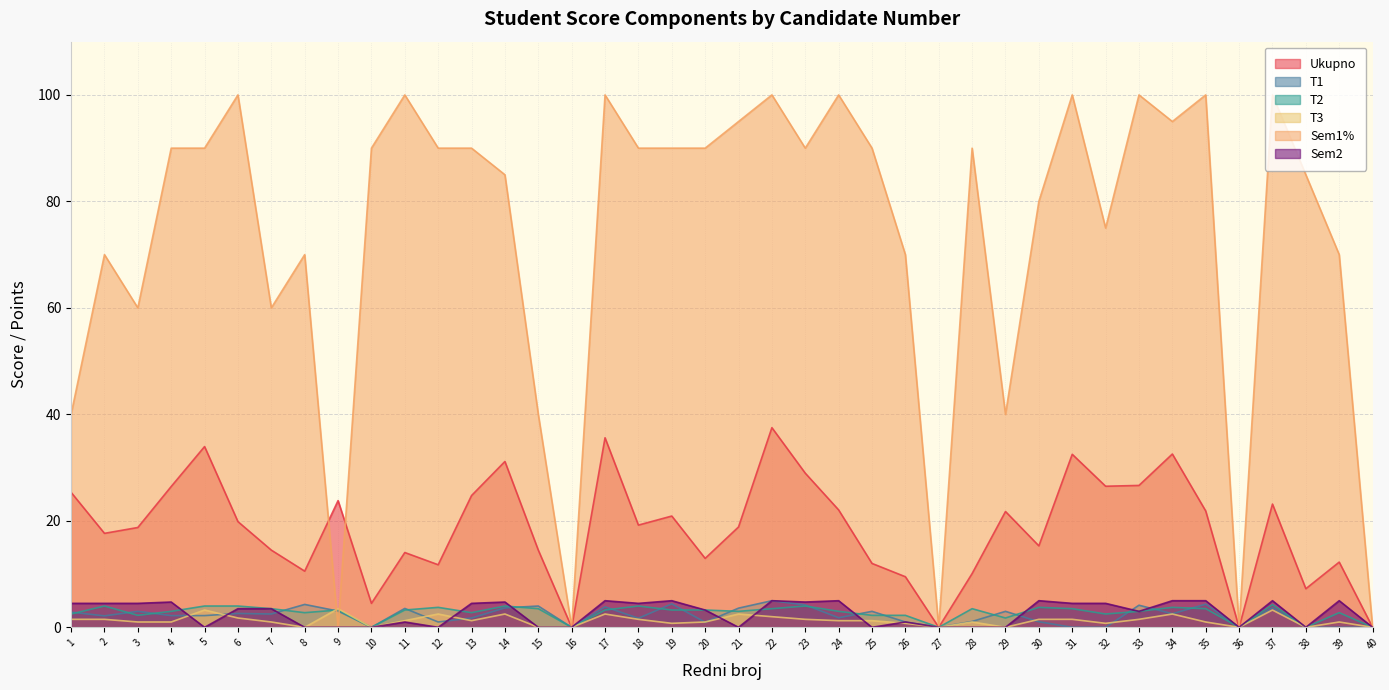

The Ukupno series shows 19.2 at 18. True or false?

True